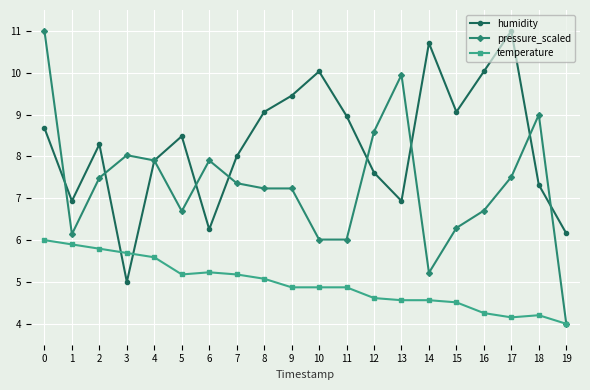

List the series in order of their overall mean, lowest first.

temperature, pressure_scaled, humidity